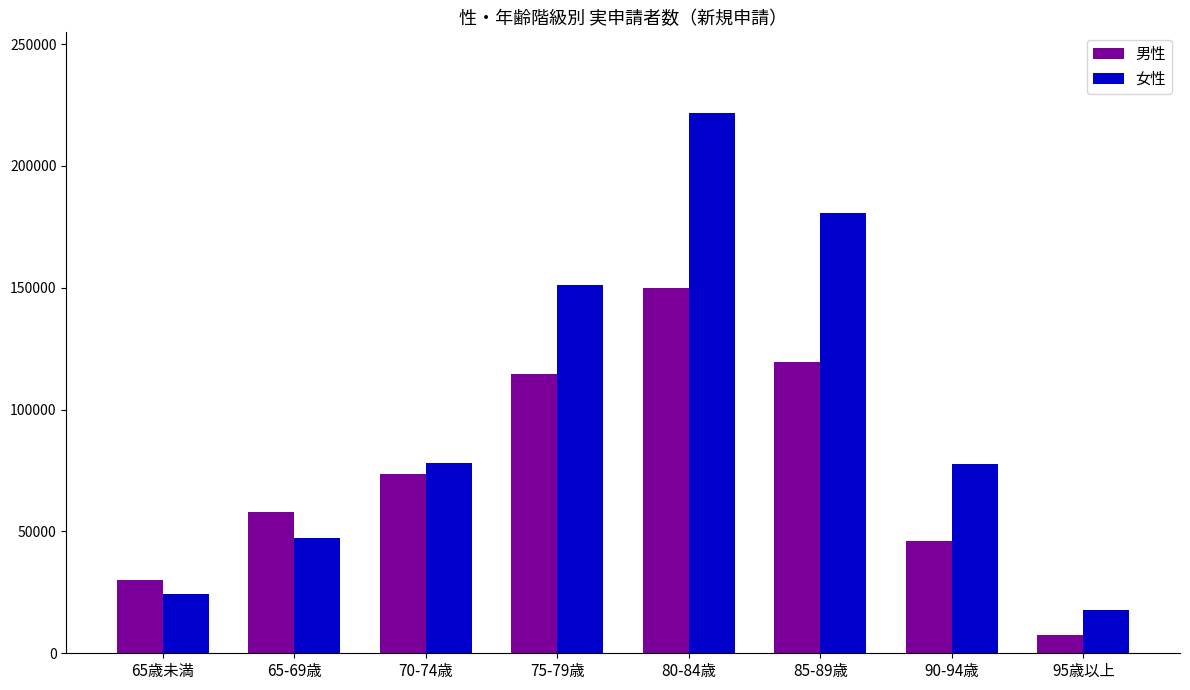

What is the difference between the second highest and minimum values in the 男性 series?

112000